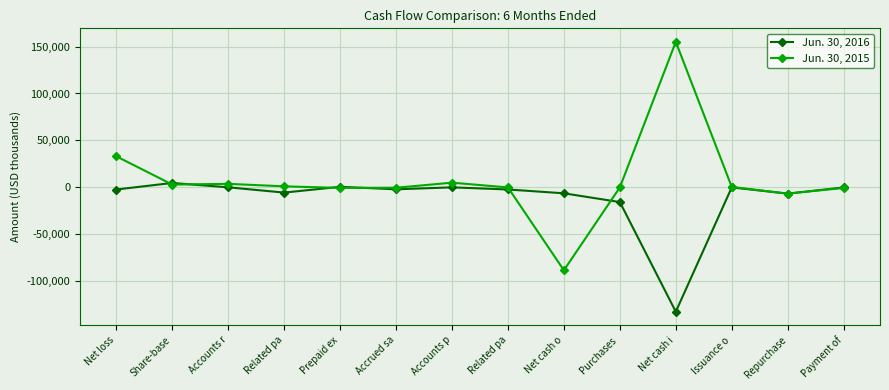

What is the minimum value for Jun. 30, 2015?

-88185